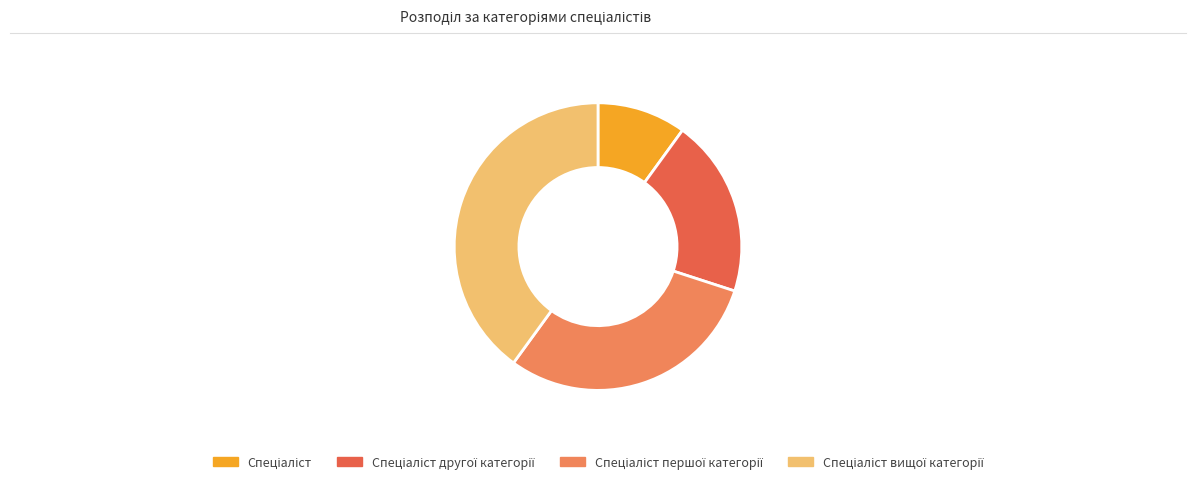

Is there any slice that represents more than half of the pie?

No